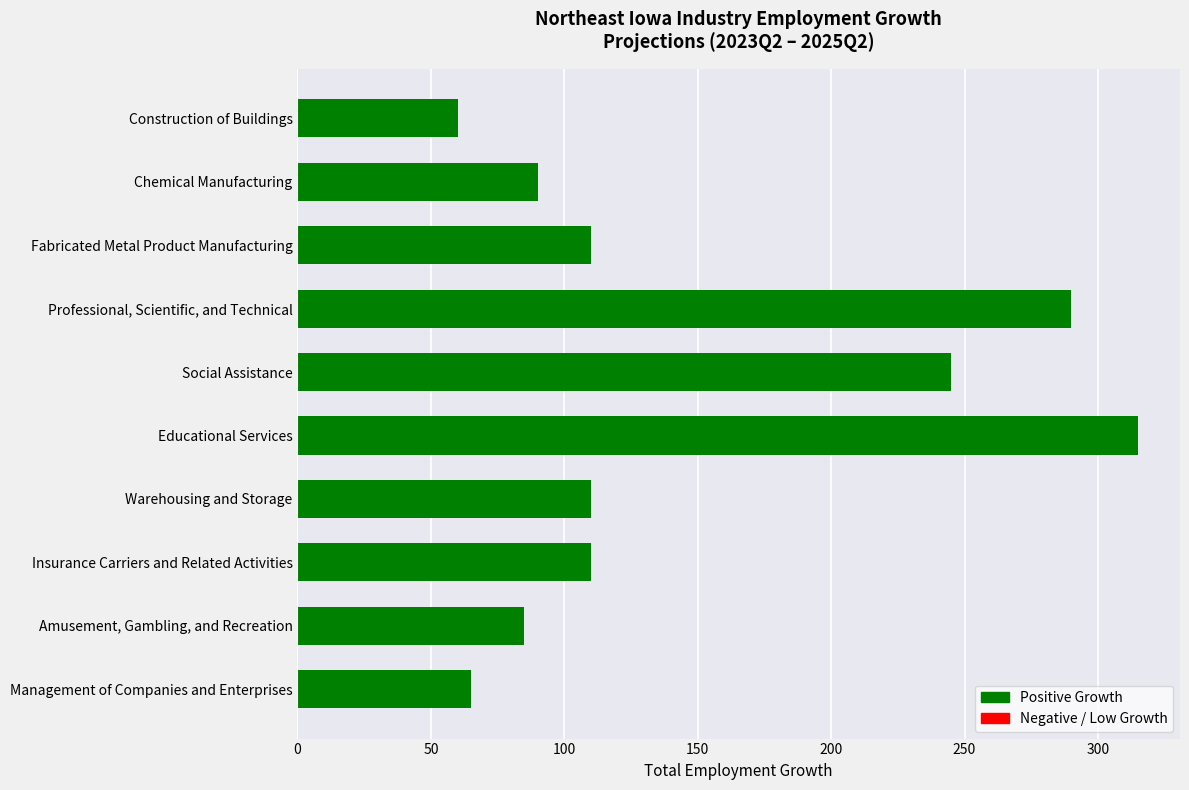

Reading top to bottom, transcribe all the data shown in this chart.

Construction of Buildings=60	Chemical Manufacturing=90	Fabricated Metal Product Manufacturing=110	Professional, Scientific, and Technical=290	Social Assistance=245	Educational Services=315	Warehousing and Storage=110	Insurance Carriers and Related Activities=110	Amusement, Gambling, and Recreation=85	Management of Companies and Enterprises=65